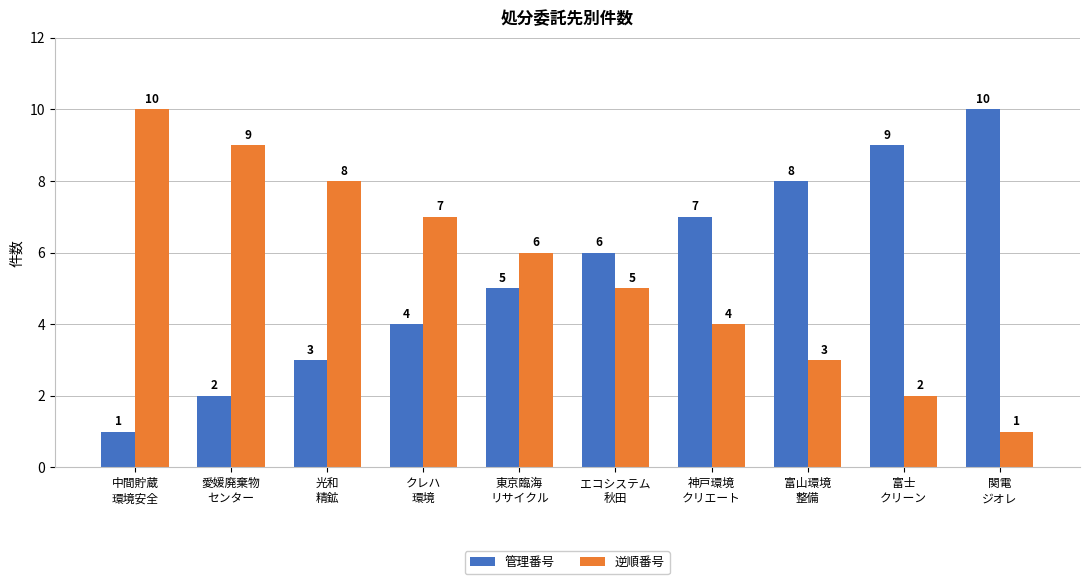

What is the sum of the 逆順番号 values at 光和
精鉱 and 富山環境
整備?

11